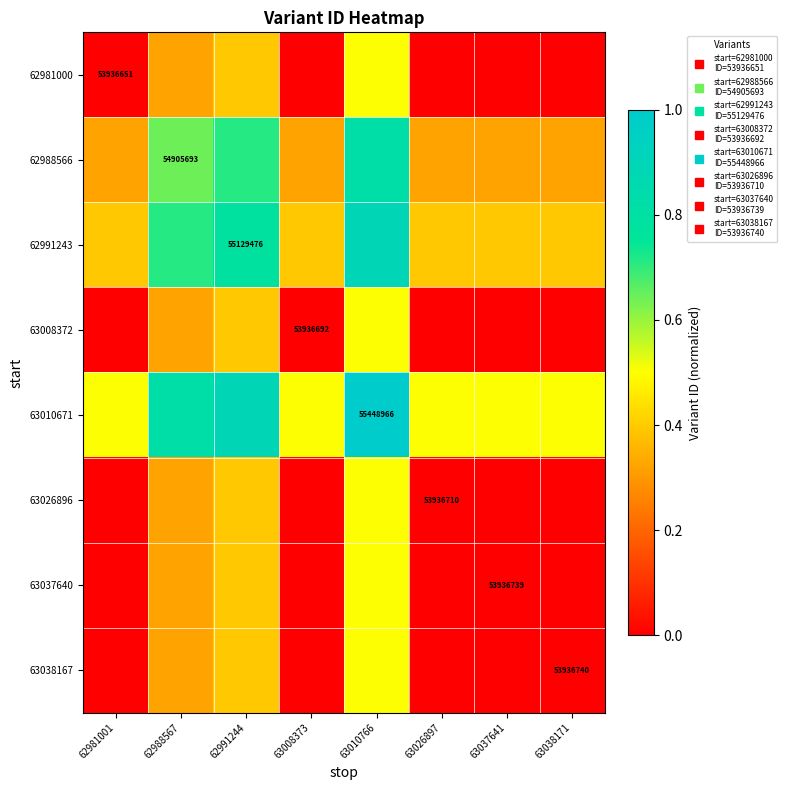

Is it true that 62988566 equals 0.6 at 62988567?

True